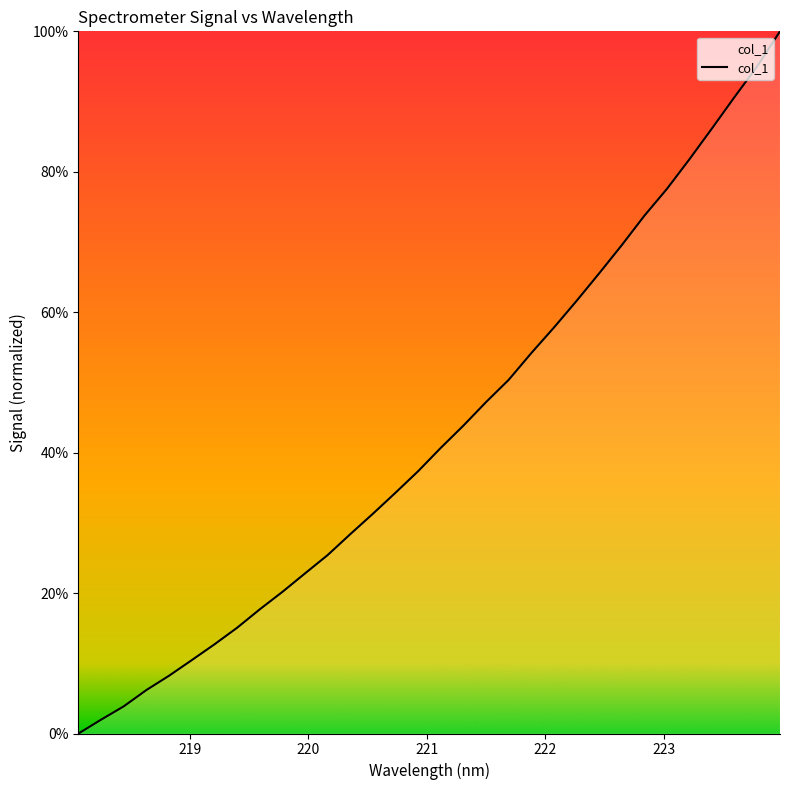

What is the difference between the maximum and minimum values?

1.0